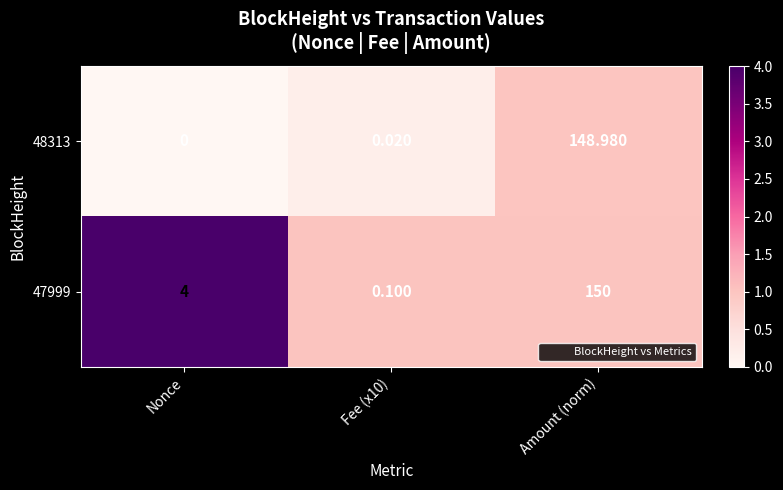

Is the value of 48313 at Fee (x10) greater than the value of 47999 at Amount (norm)?

No